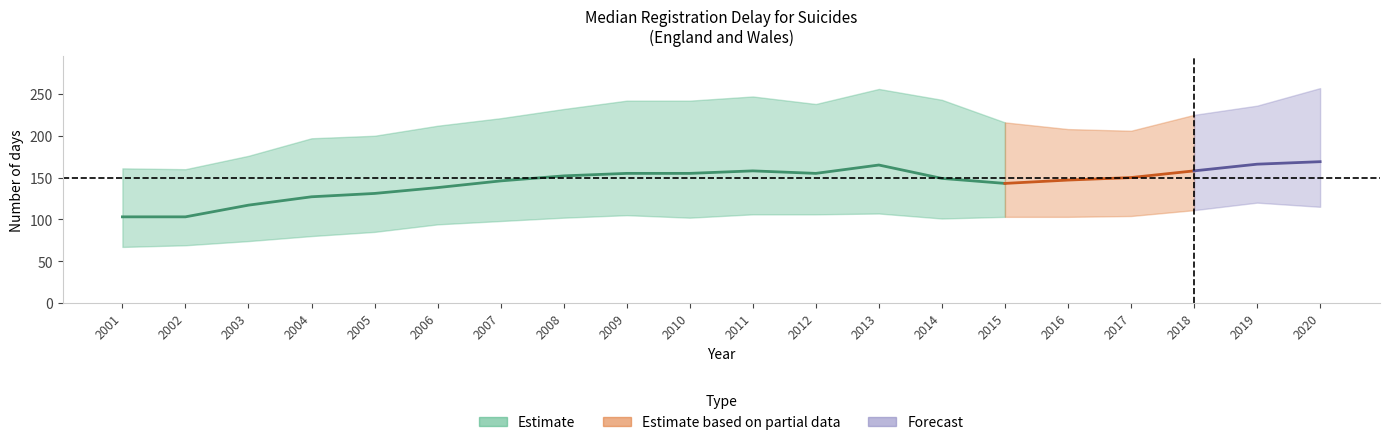

Reading left to right, what are all the values shown in this chart?

Median: 2001=103	2002=103	2003=117	2004=127	2005=131	2006=138	2007=146	2008=152	2009=155	2010=155	2011=158	2012=155	2013=165	2014=149	2015=143	2016=147	2017=150	2018=158	2019=166	2020=169
Lower Quartile: 2001=67	2002=69	2003=74	2004=80	2005=85	2006=94	2007=98	2008=102	2009=105	2010=102	2011=106	2012=106	2013=107	2014=101	2015=103	2016=103	2017=104	2018=111	2019=120	2020=115
Upper Quartile: 2001=161	2002=160	2003=176	2004=197	2005=200	2006=212	2007=221	2008=232	2009=242	2010=242	2011=247	2012=238	2013=256	2014=243	2015=216	2016=208	2017=206	2018=225	2019=236	2020=257